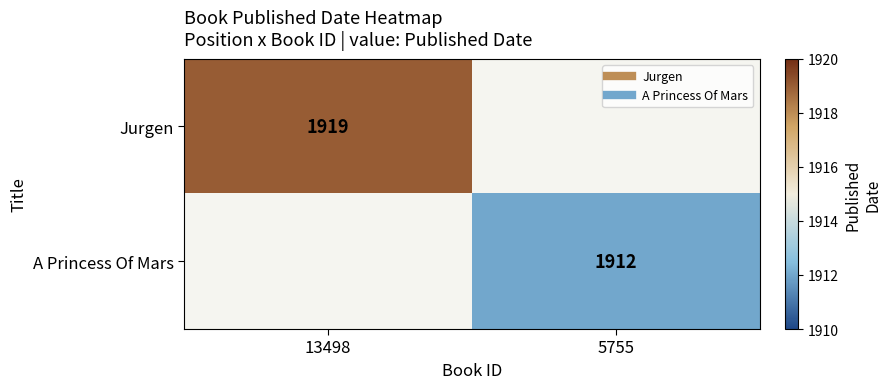

What is the maximum value shown in the chart?

1919.0